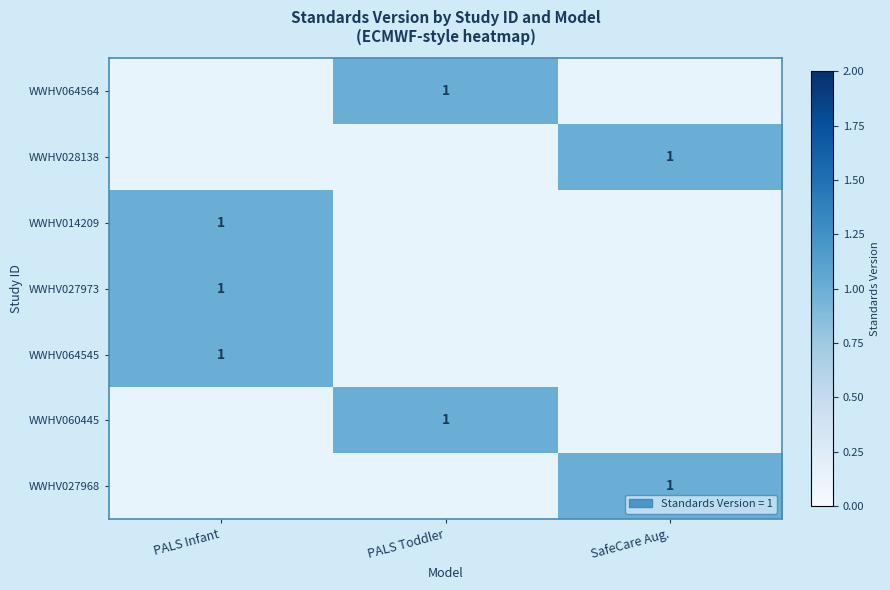

The value of WWHV027968 at SafeCare Aug. is 1. True or false?

True